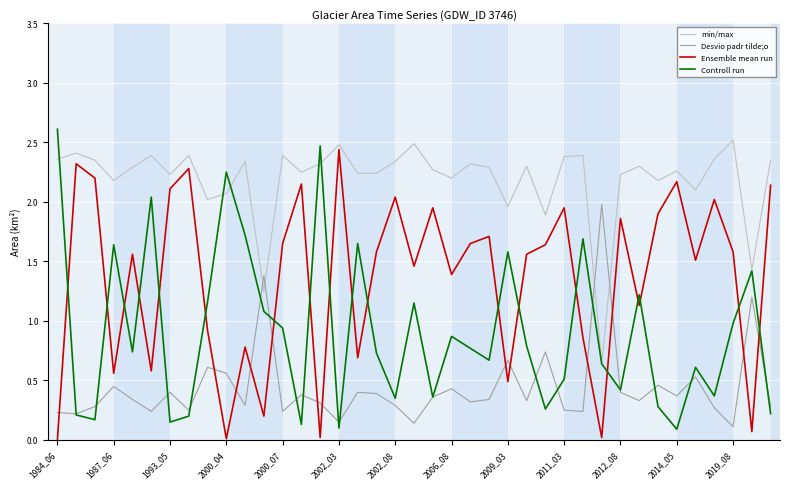

What is the maximum value shown in the chart?

2.6